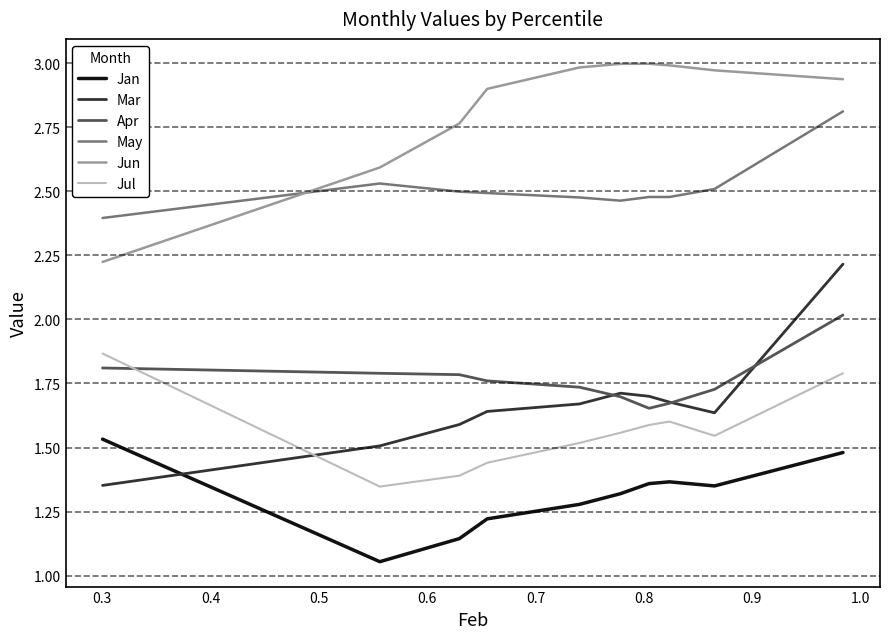

True or false: May and Jul cross at least once.

False